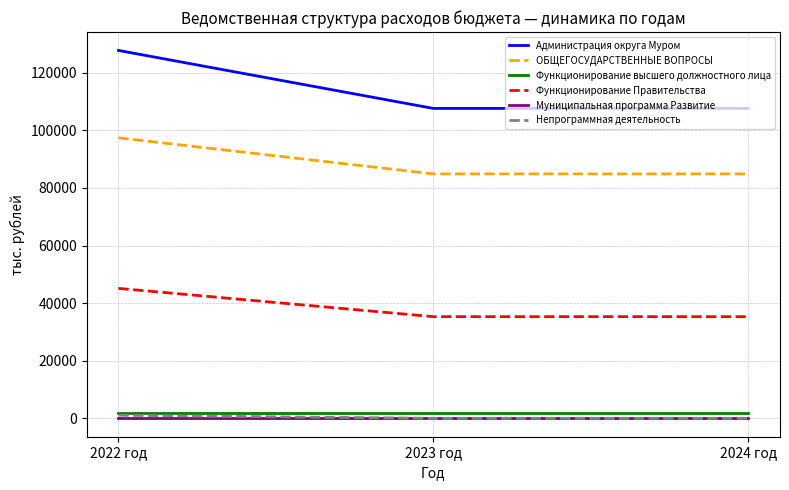

What is the greatest value displayed?

127725.6